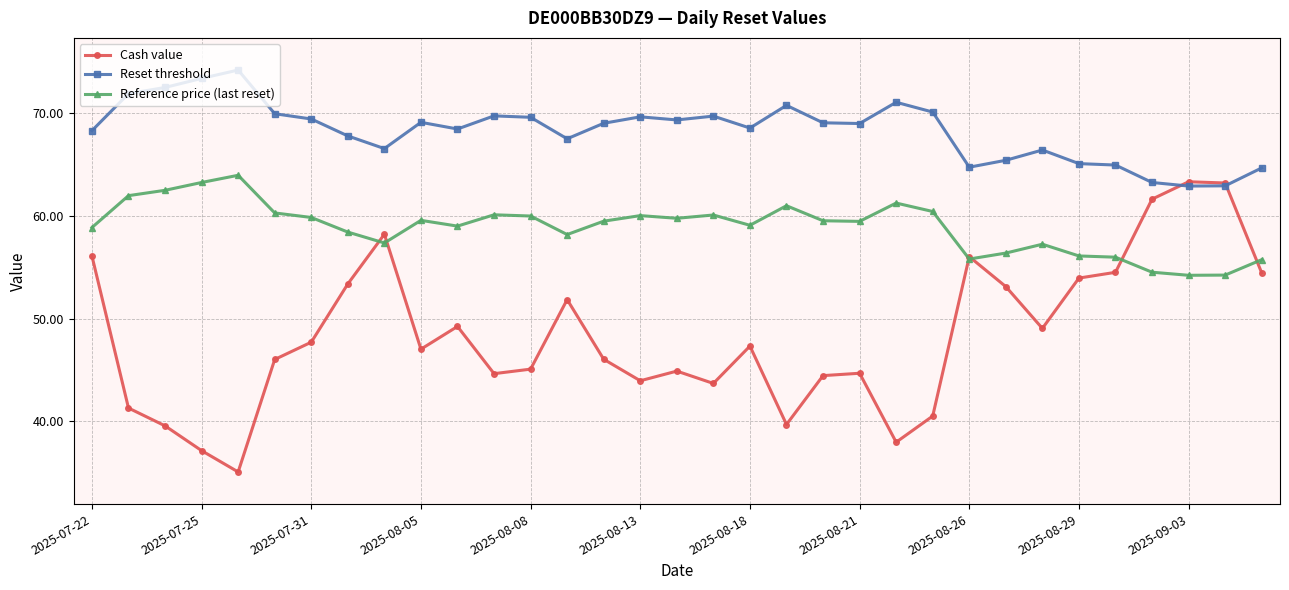

List the series in order of their peak value, highest first.

Reset threshold, Reference price (last reset), Cash value